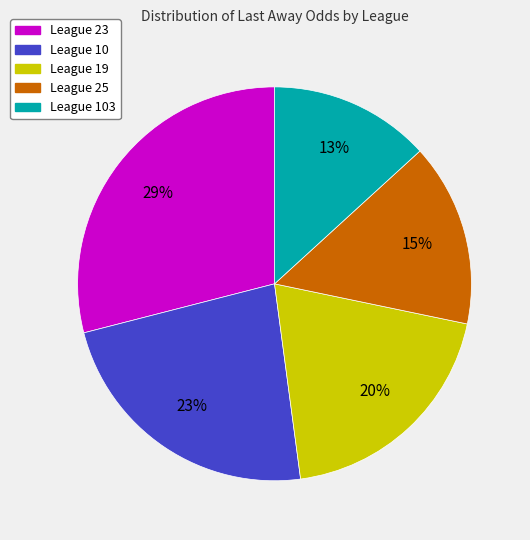

Does any single category account for the majority?

No